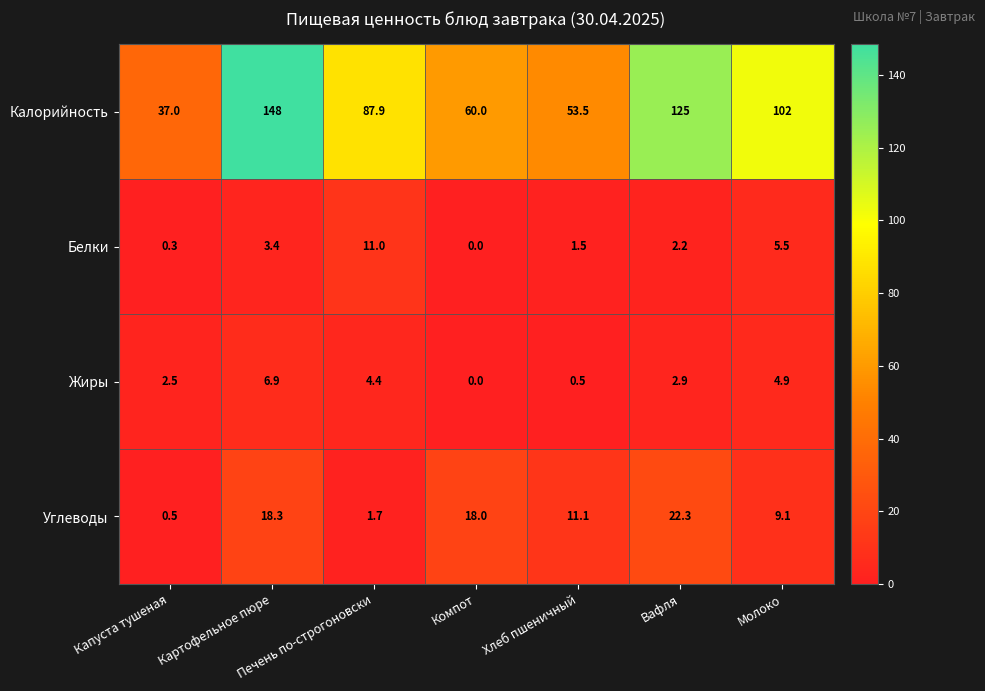

True or false: Белки has a value of 2.2 at Вафля.

True